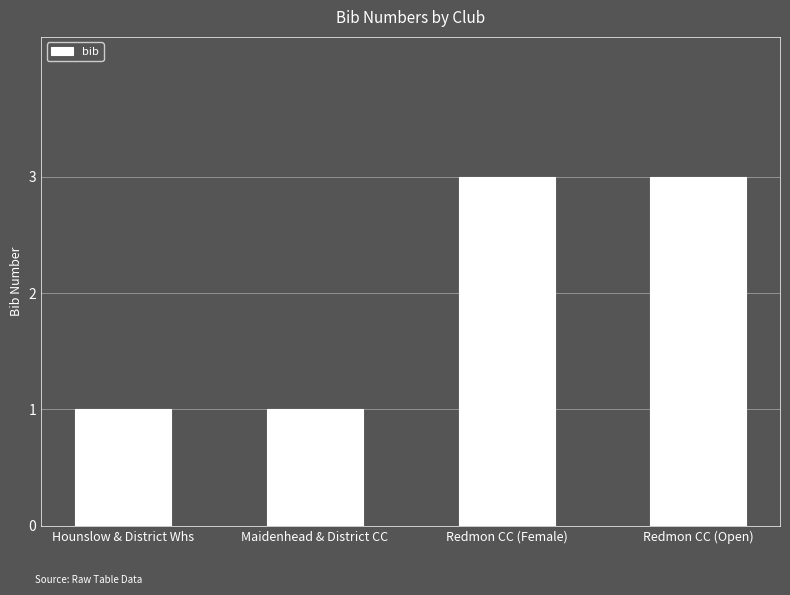

Which has a higher value, Maidenhead & District CC or Redmon CC (Female)?

Redmon CC (Female)